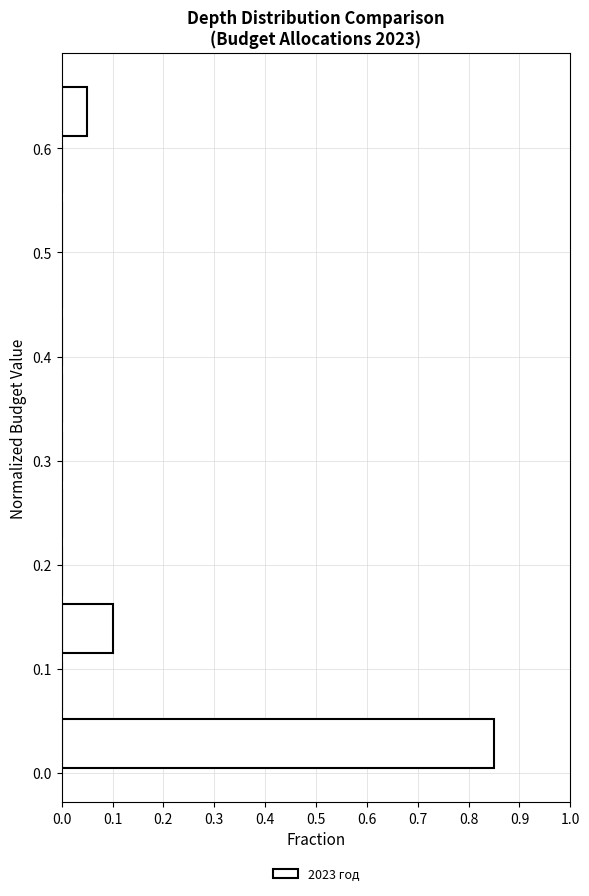

How long is the bar that spans 0.00 to 0.06 on the y-axis? Neither the bar edges nor the lengths are printed on the chart, so give them approximately, as read against the axes.

0.85